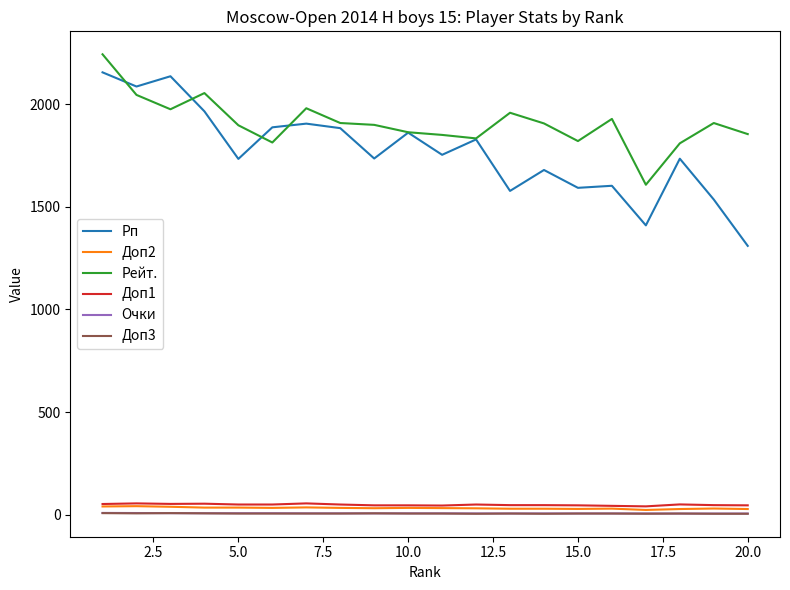

Which series has the largest range (max minus min)?

Рп